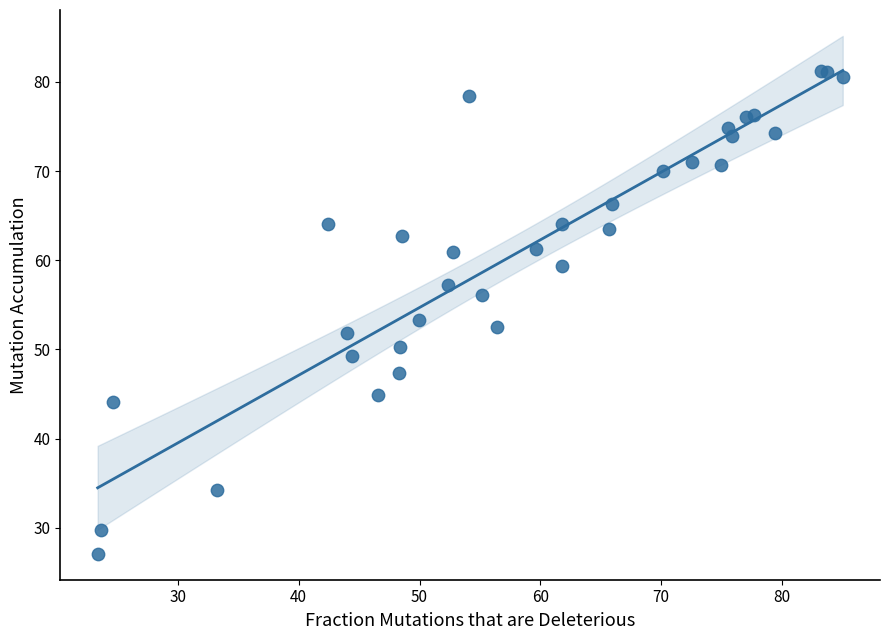

What Y value in the scatter plot is closest to 54?

53.3